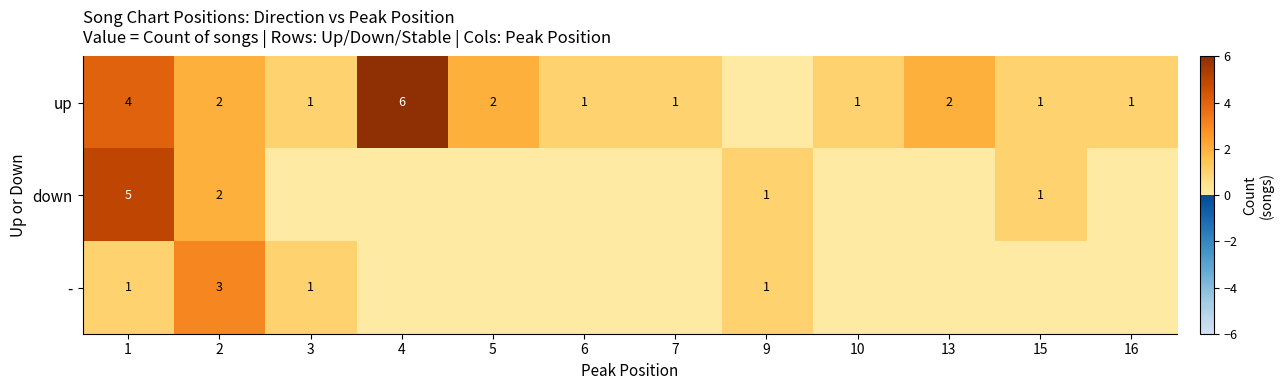

Rank the series at 5 from highest to lowest value.

row_0, row_1, row_2